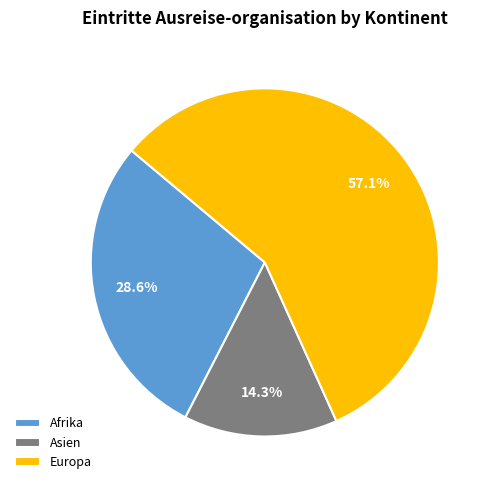

True or false: Asien accounts for 14% of the total.

True